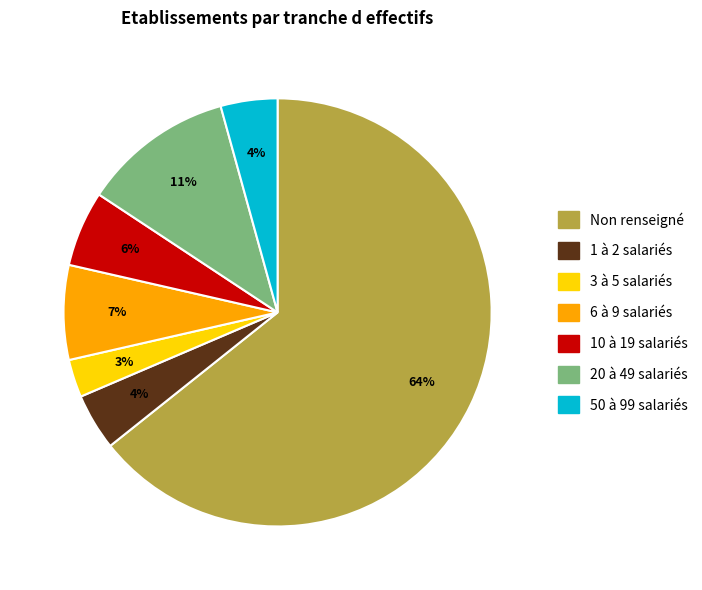

To the nearest percent, what is the average slice percentage?

14%